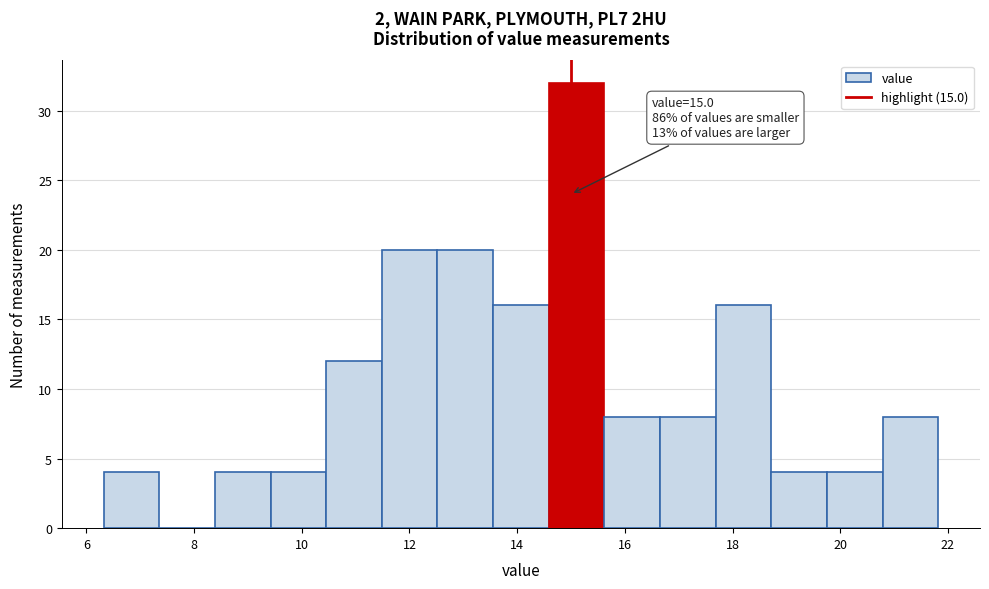

Over which range of the x-axis is the bar tallest?

14.6 to 15.6